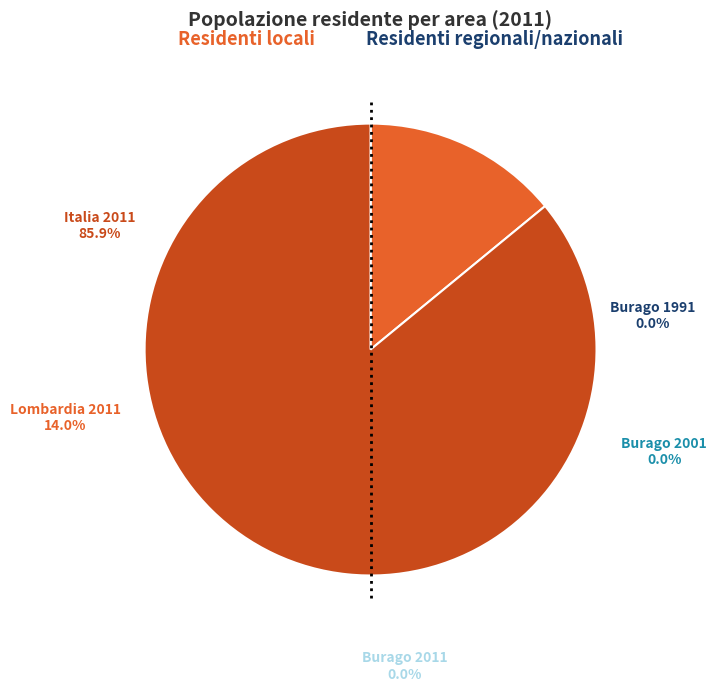

Which slice is the smallest?

Burago 2001